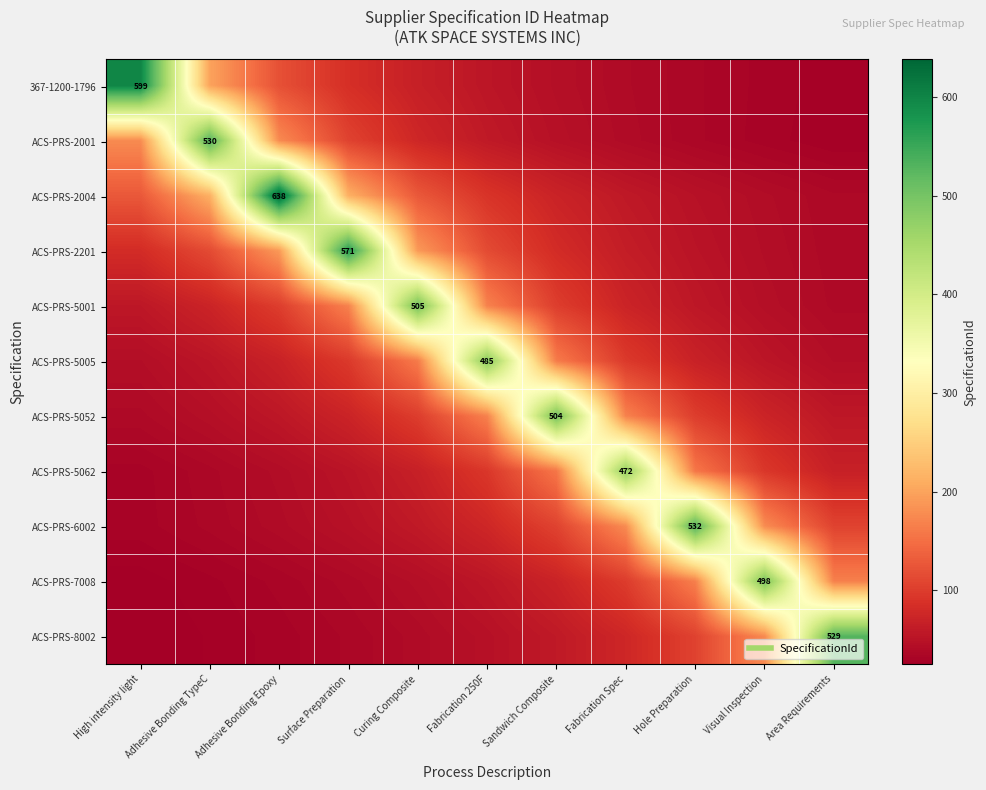

How many series are shown in this chart?

11